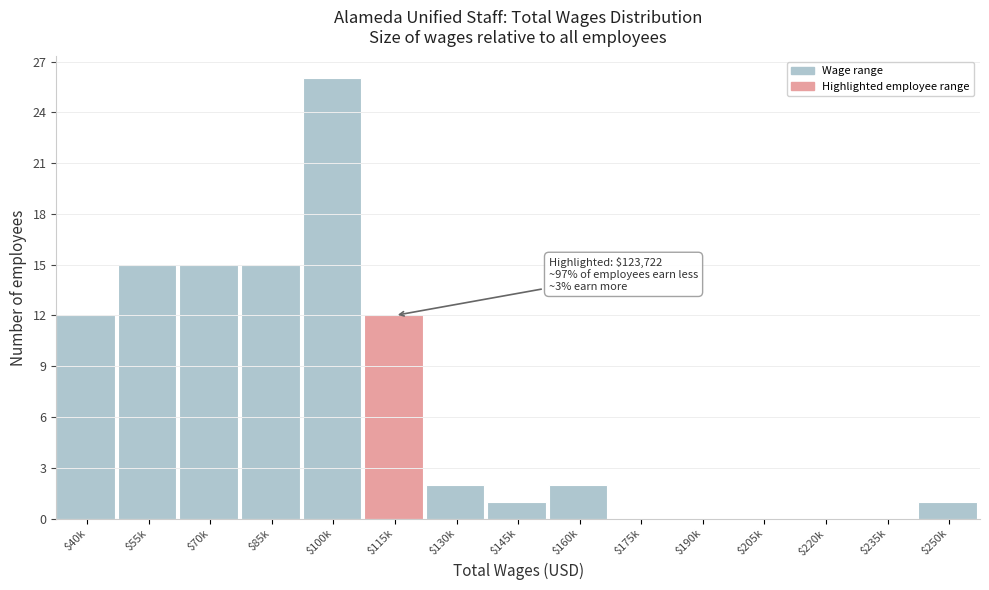

At which category does the chart reach its peak across all series?

$100k